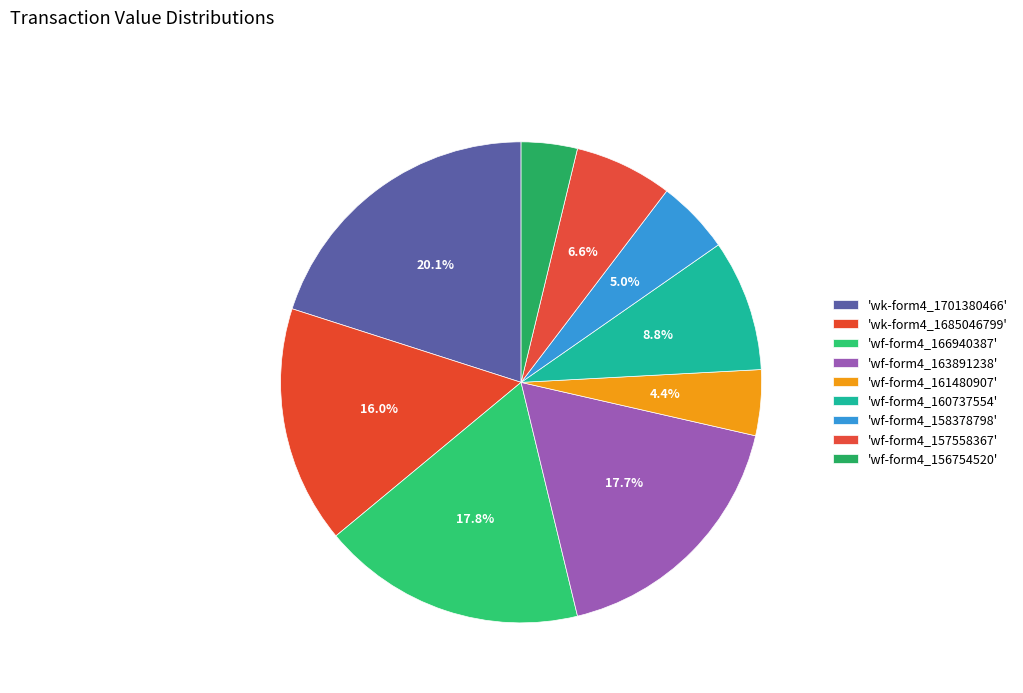

Count the number of slices in the pie.

9